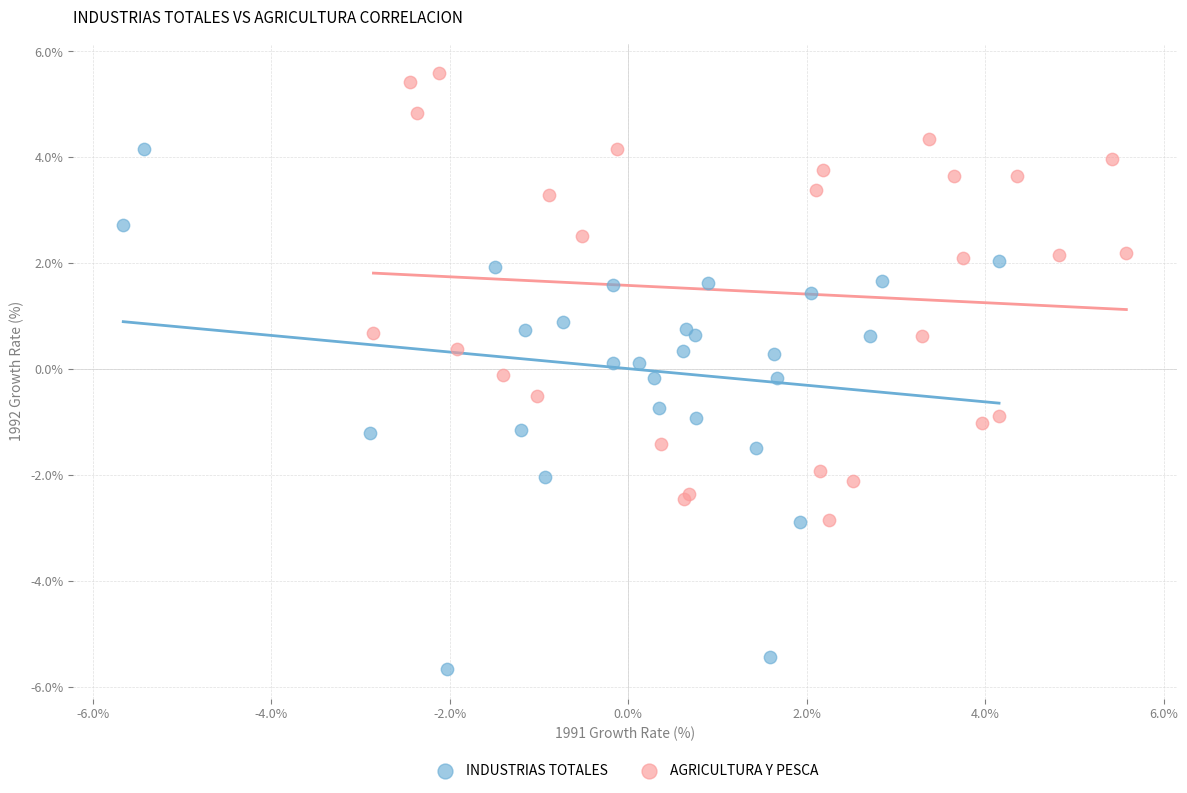

Which series contains the lowest Y value?

INDUSTRIAS TOTALES